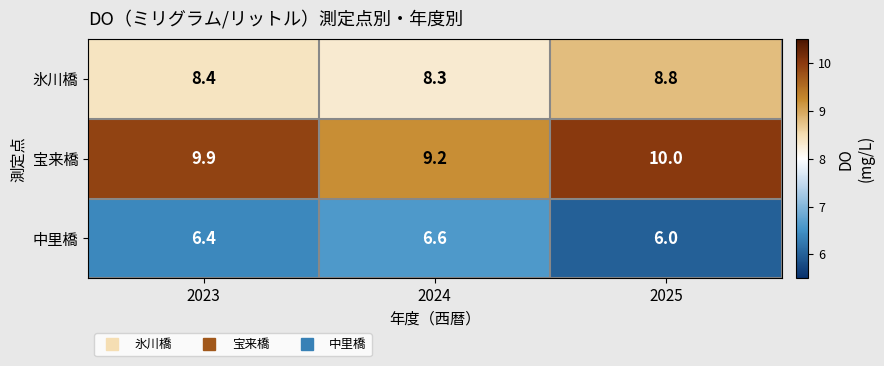

What is the smallest value displayed?

6.0